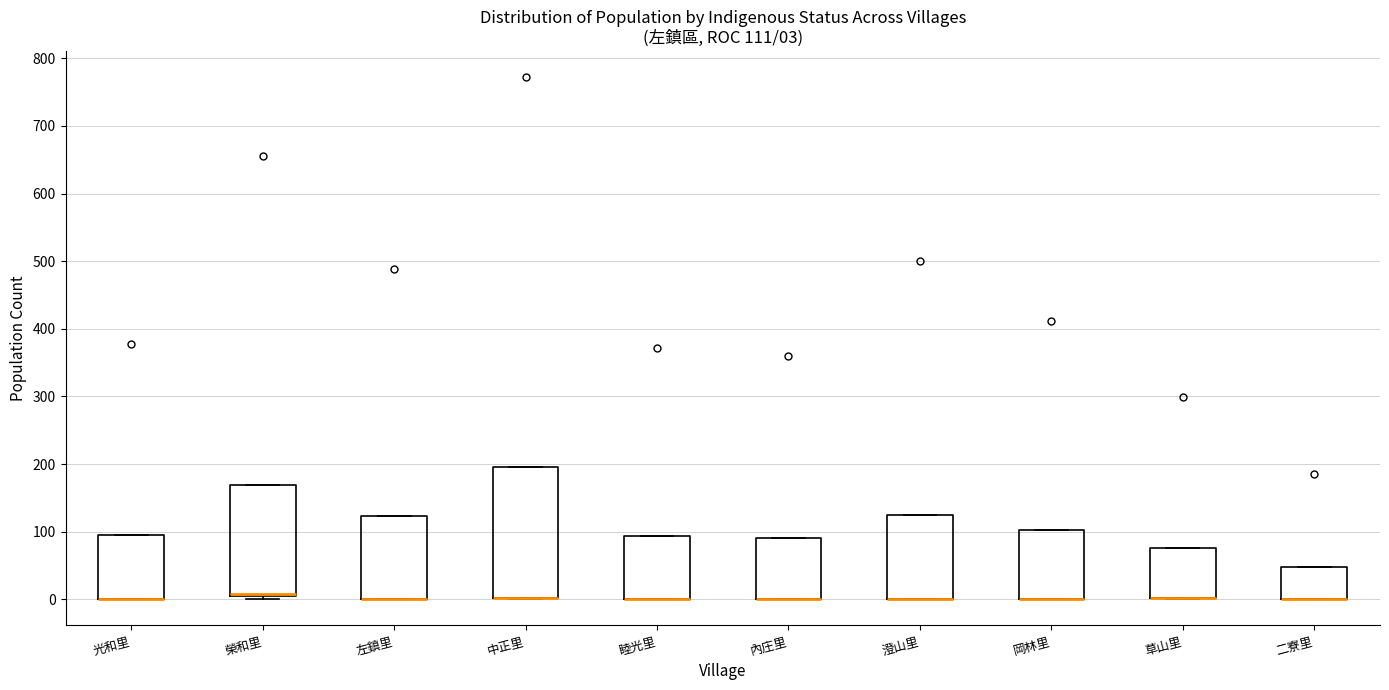

Which box is the tallest, from its lower edge to its upper edge?

中正里